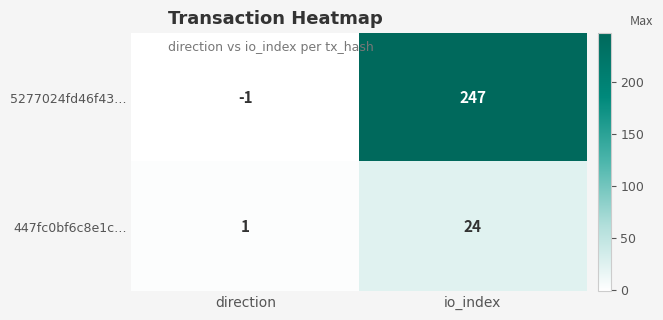

The value of 5277024fd46f43… at direction is 0. True or false?

False